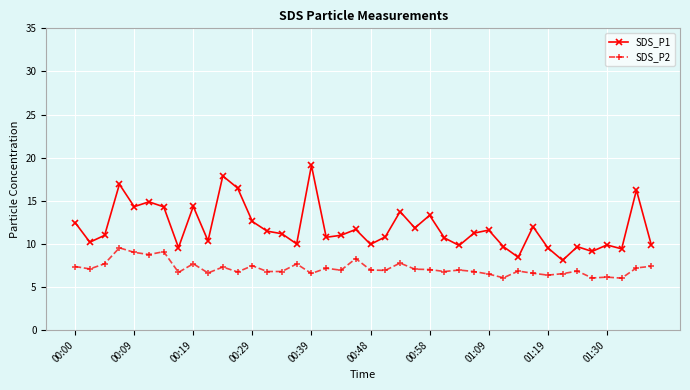

How many lines are shown in the chart?

2